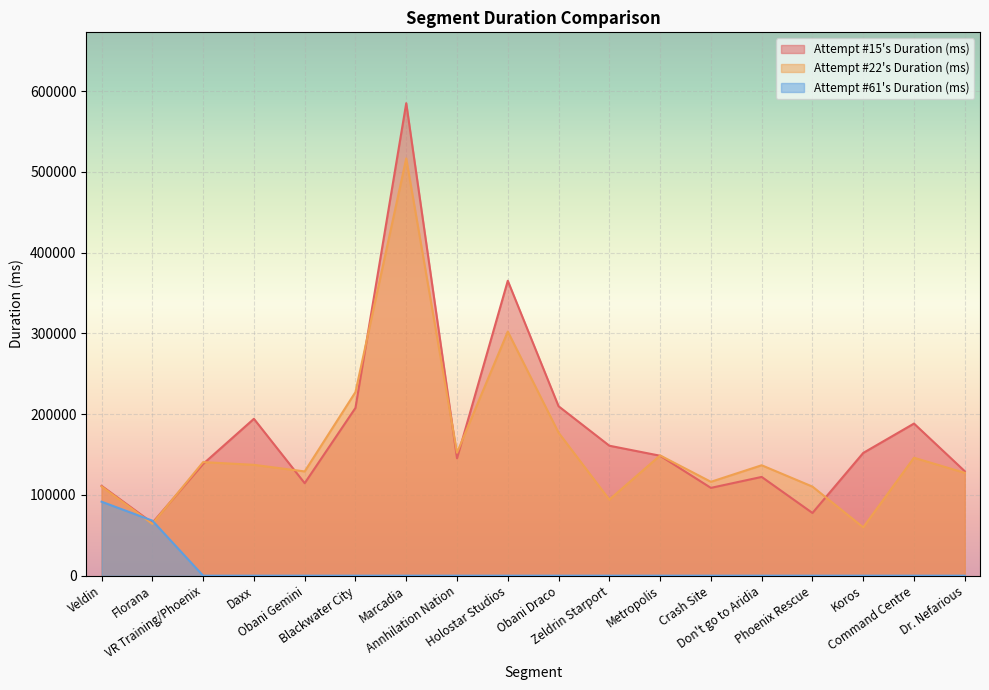

Which series has the widest spread of values?

Attempt #15's Duration (ms)